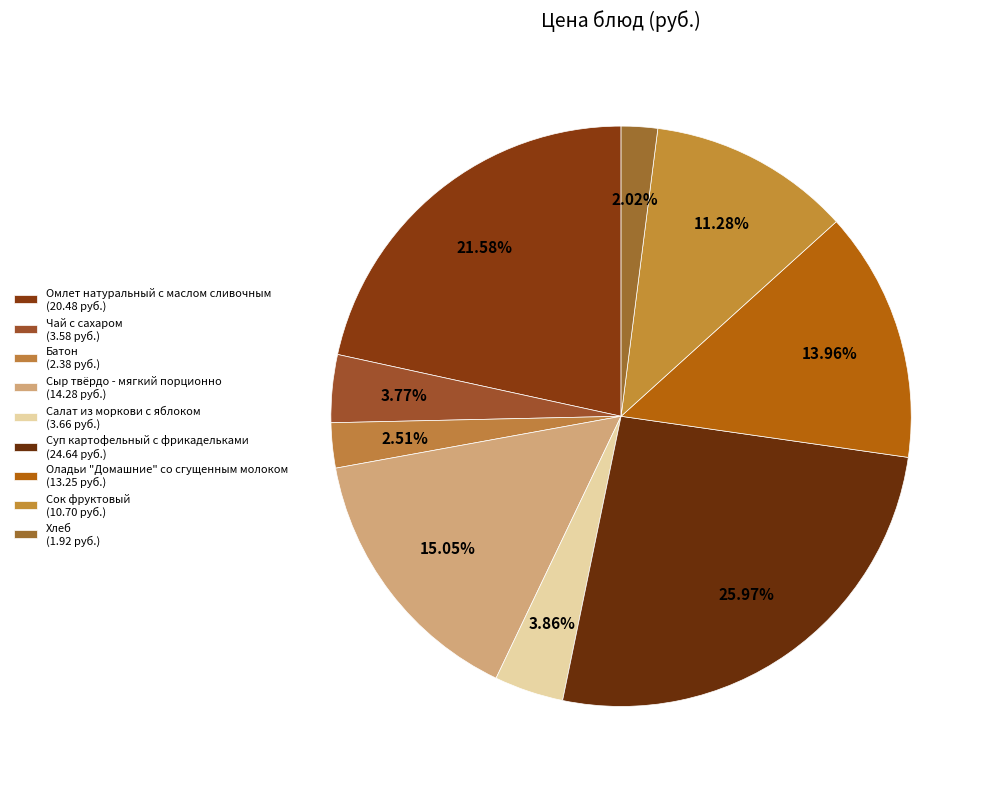

To the nearest percent, what is the difference between the largest and smallest slice percentages?

24%